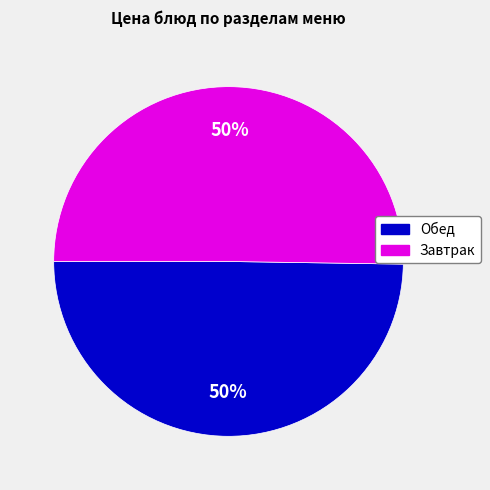

To the nearest percent, what is the average slice percentage?

50%